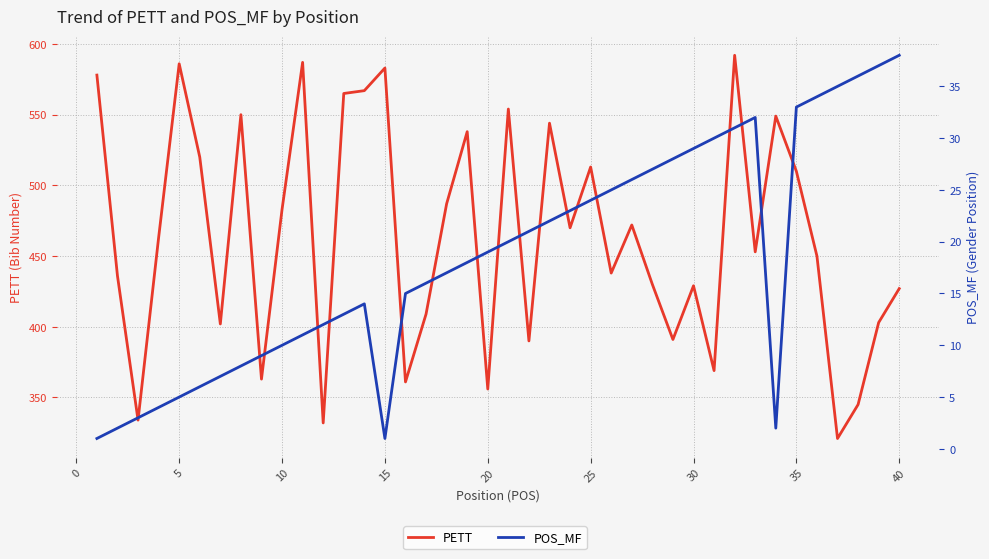

Reading left to right, what are all the values shown in this chart?

PETT: 578	436	334	463	586	520	402	550	363	483	587	332	565	567	583	361	409	487	538	356	554	390	544	470	513	438	472	430	391	429	369	592	453	549	510	450	321	345	403	427
POS_MF: 1	2	3	4	5	6	7	8	9	10	11	12	13	14	1	15	16	17	18	19	20	21	22	23	24	25	26	27	28	29	30	31	32	2	33	34	35	36	37	38